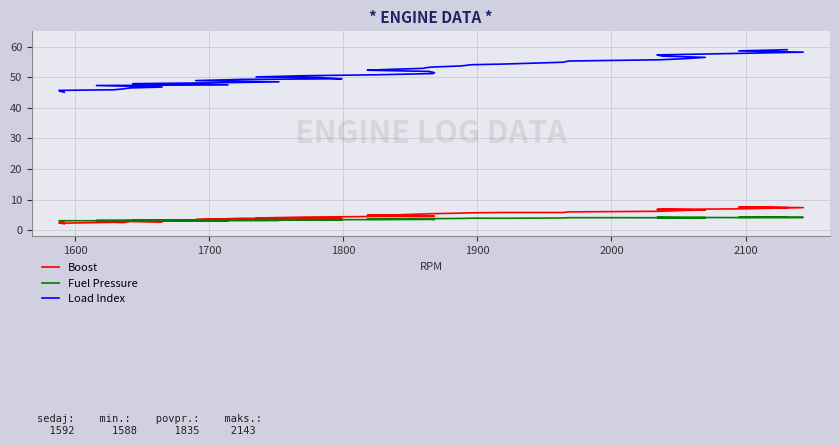

True or false: Load Index and Boost intersect in this chart.

False